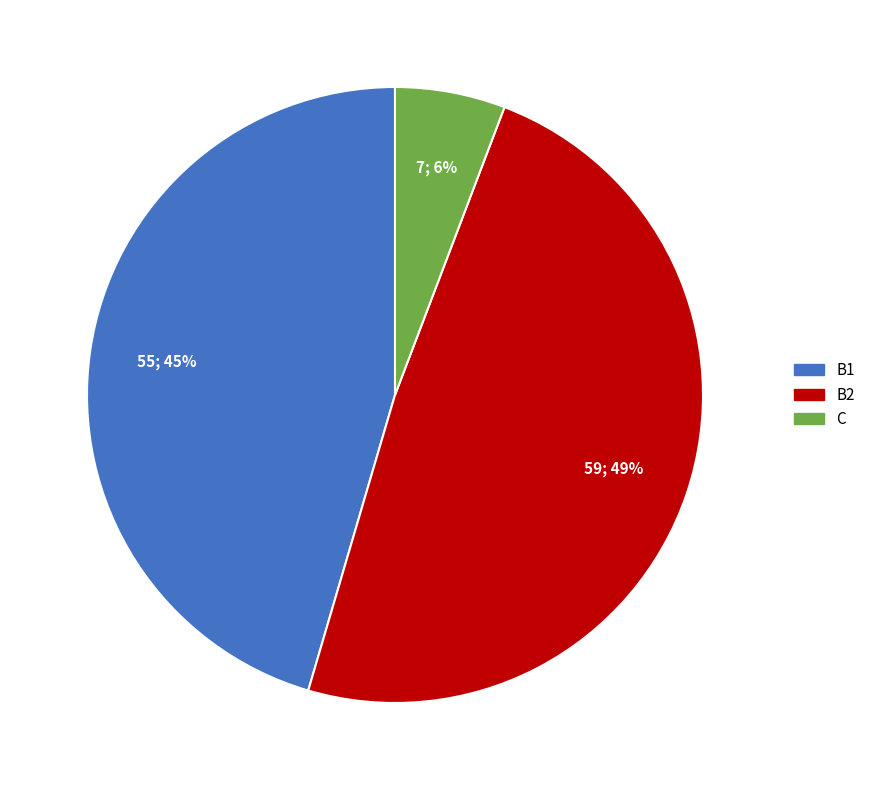

Does B2 account for over 50% of the chart?

No